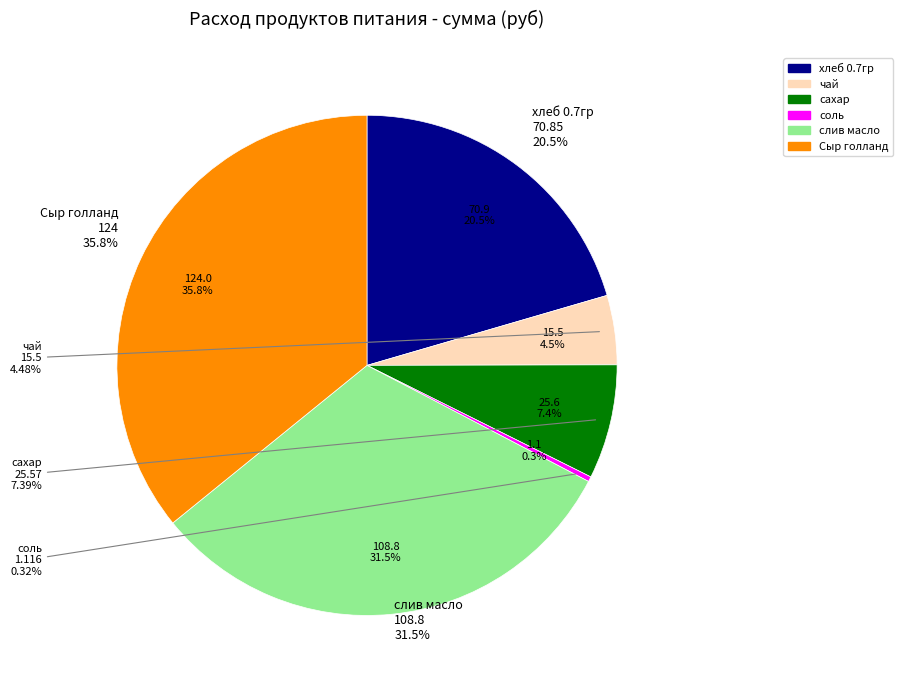

Does слив масло account for over 50% of the chart?

No